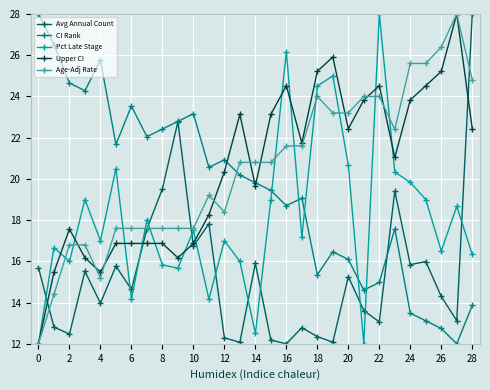

How many times do Pct Late Stage and Avg Annual Count cross each other?

12